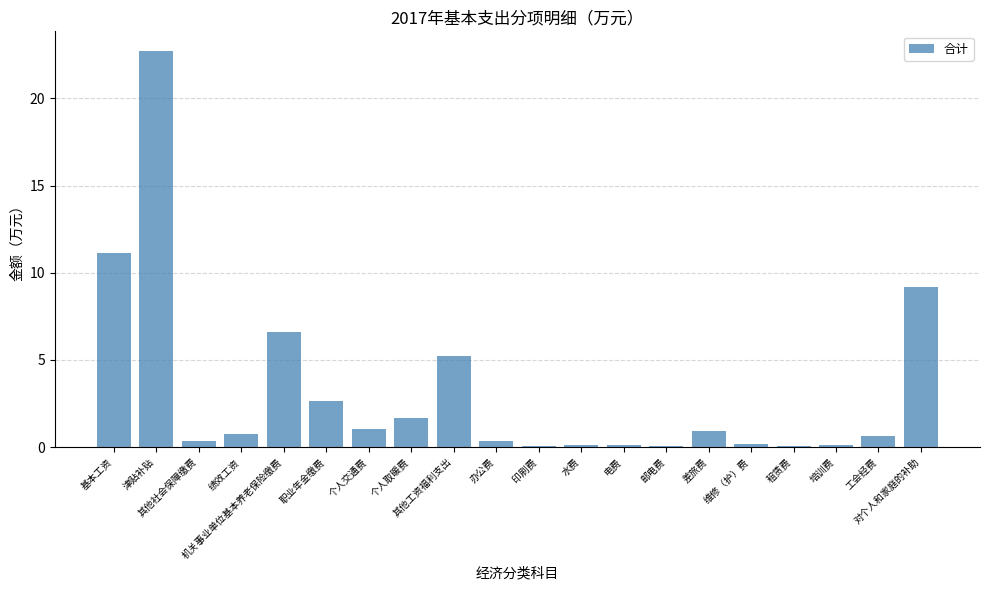

What is the sum of all values?

63.9